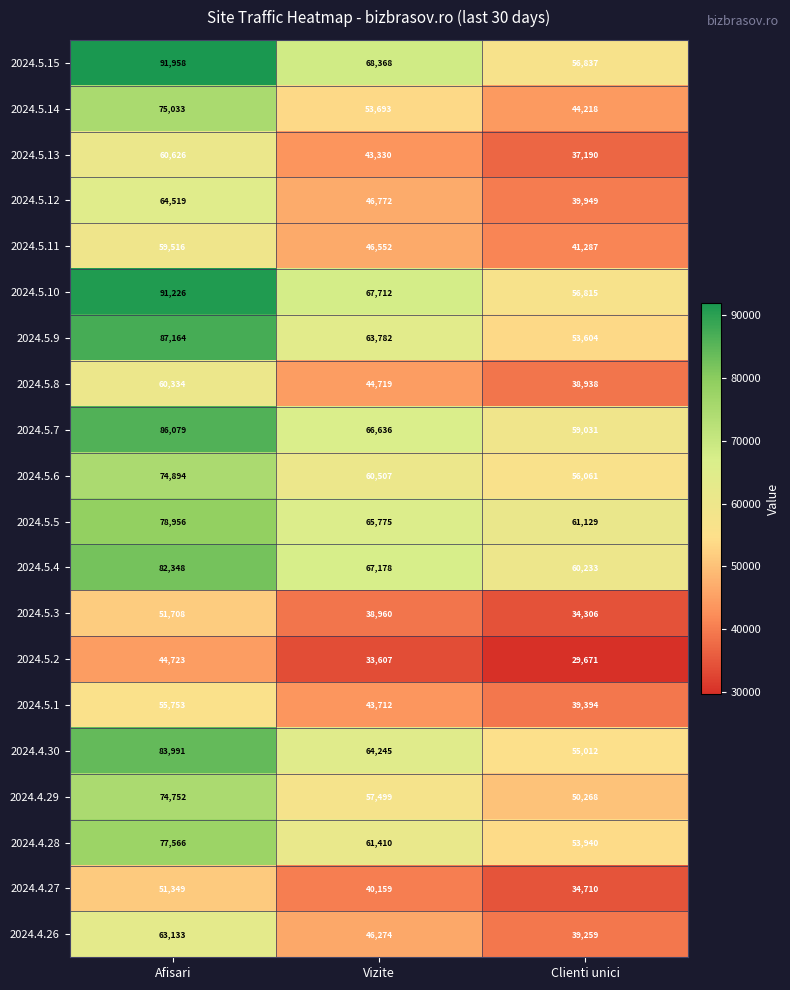

Which series has the widest spread of values?

2024.5.15